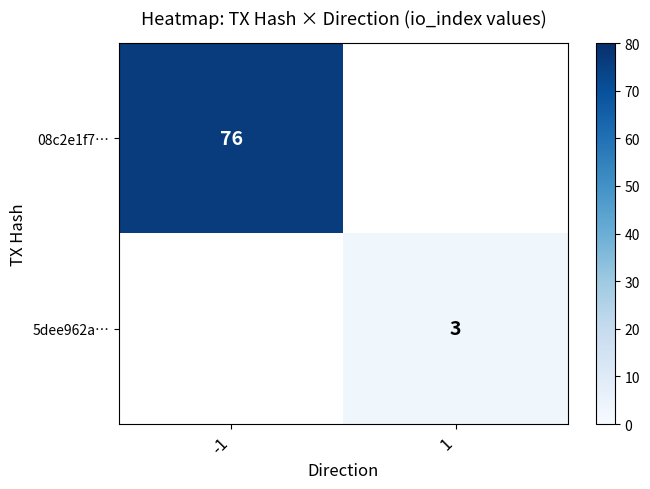

The value of 08c2e1f7… at -1 is 120. True or false?

False